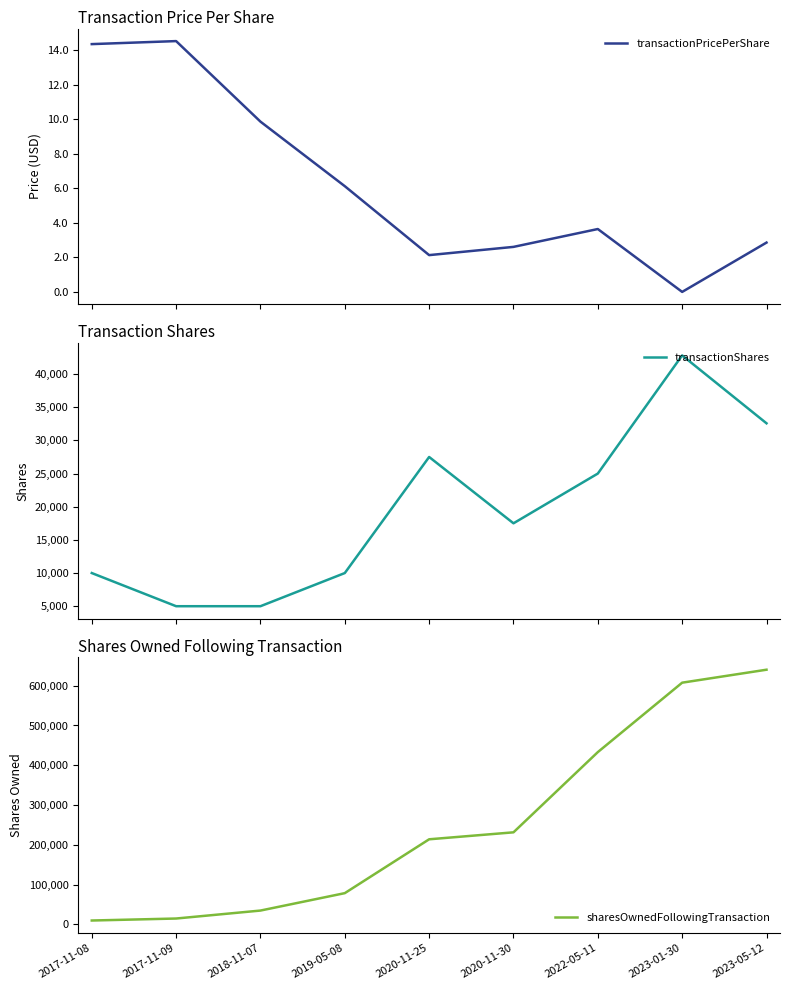

How many lines are shown in the chart?

3